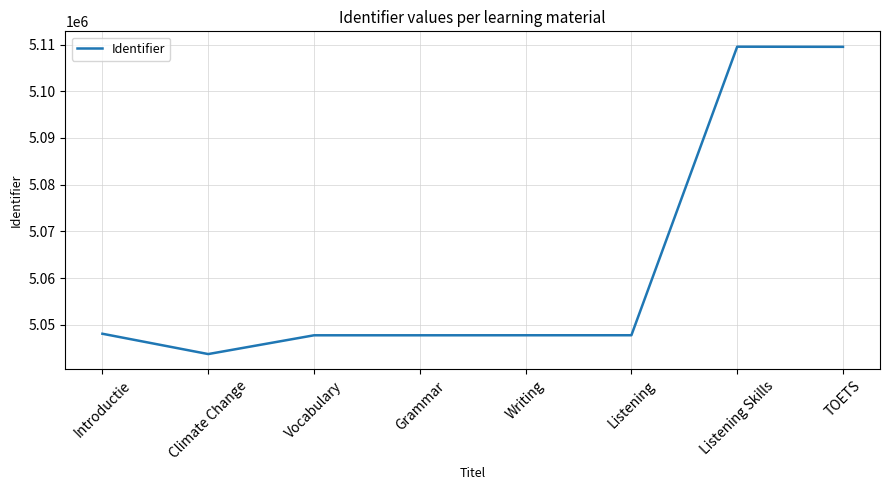

What is the ratio of the value at Writing to the value at Introductie?

1.0